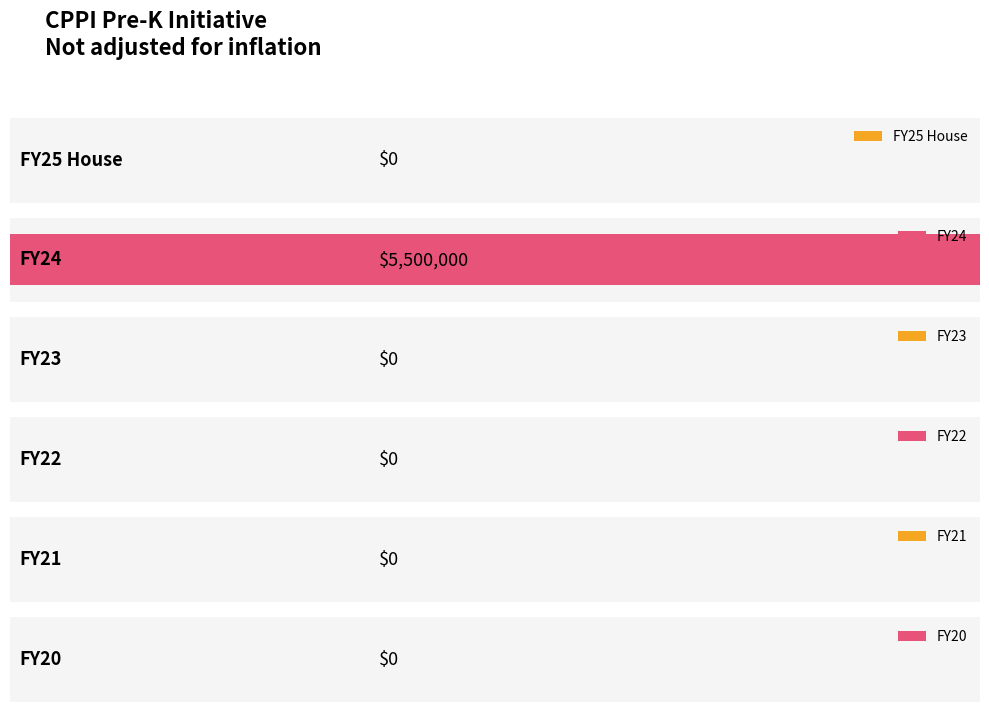

What is the greatest value displayed?

5500000